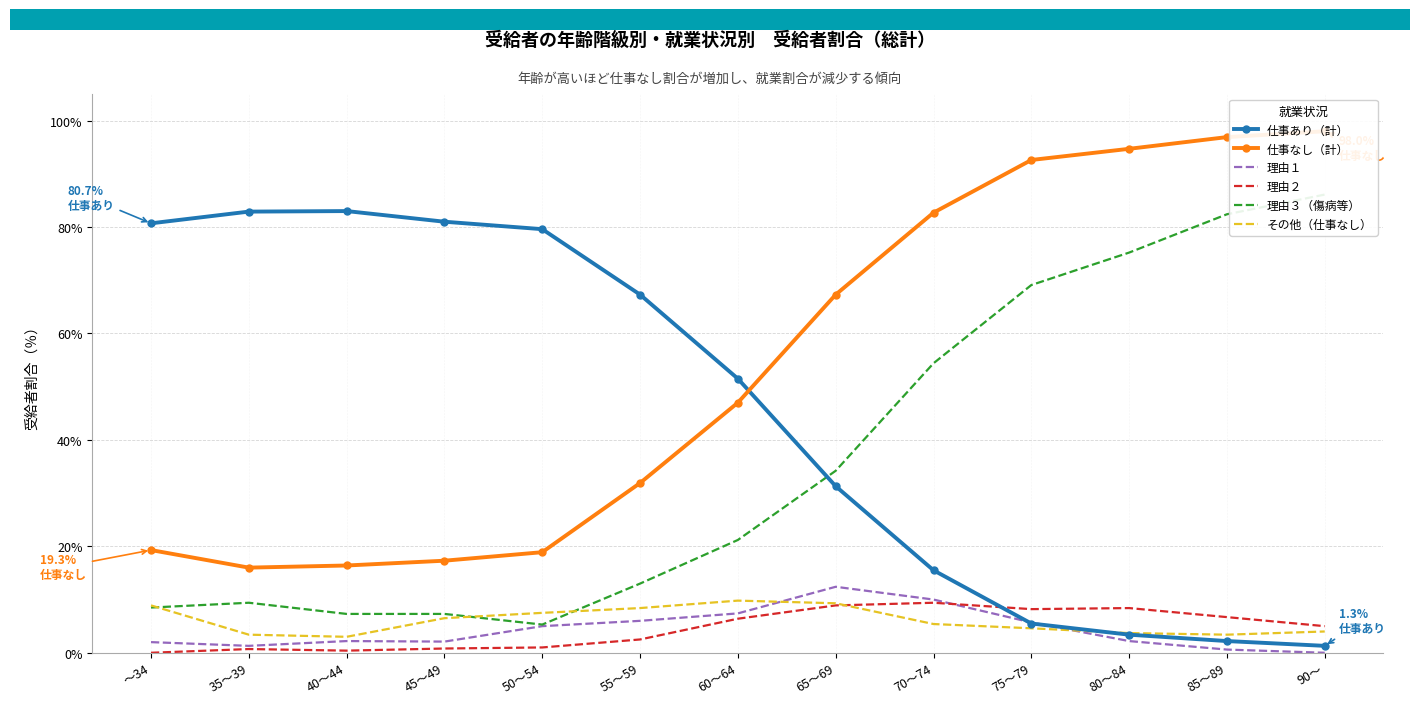

What is the difference between the highest and lowest values at 85～89?

96.3